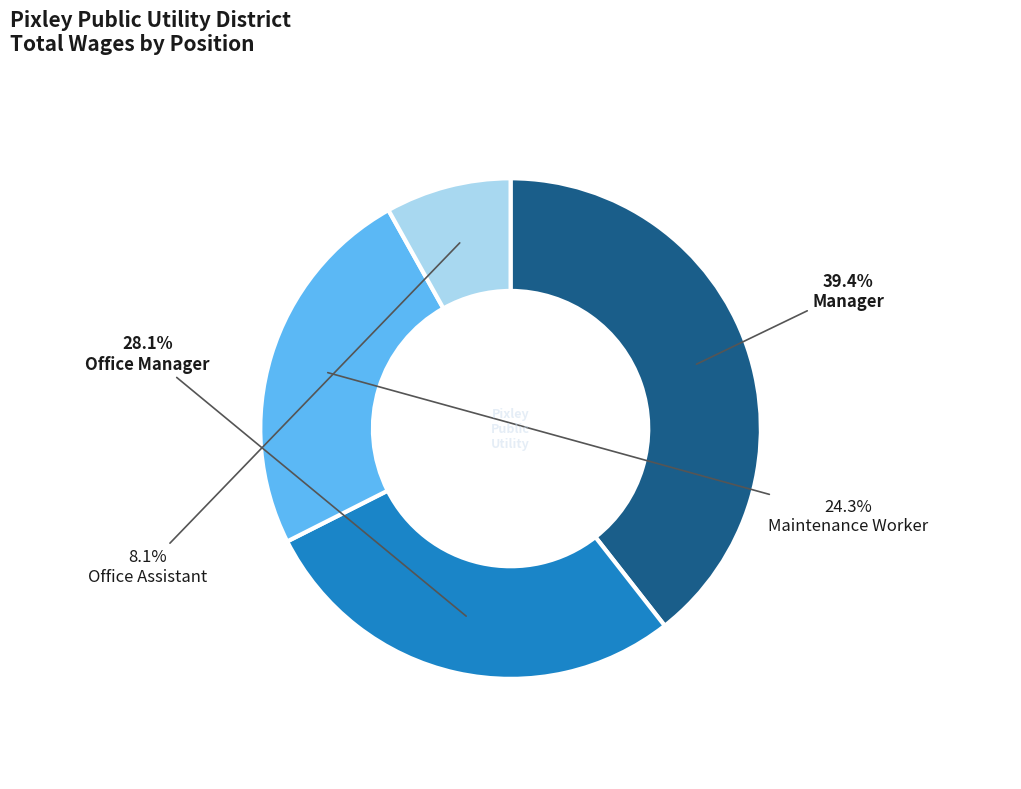

To the nearest percent, what portion does Office Assistant represent?

8%